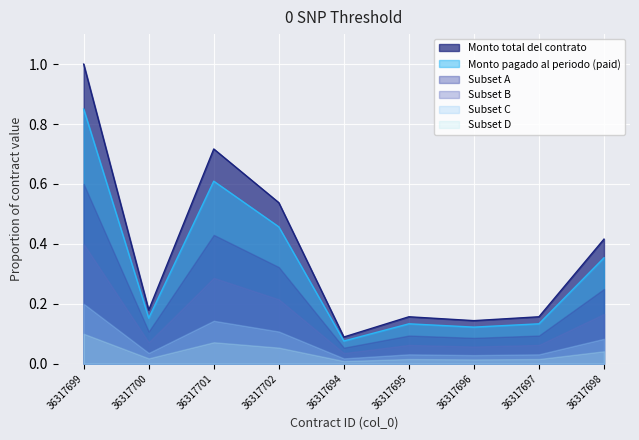

What is the difference between the Monto pagado al periodo values at 36317695 and 36317694?

0.1